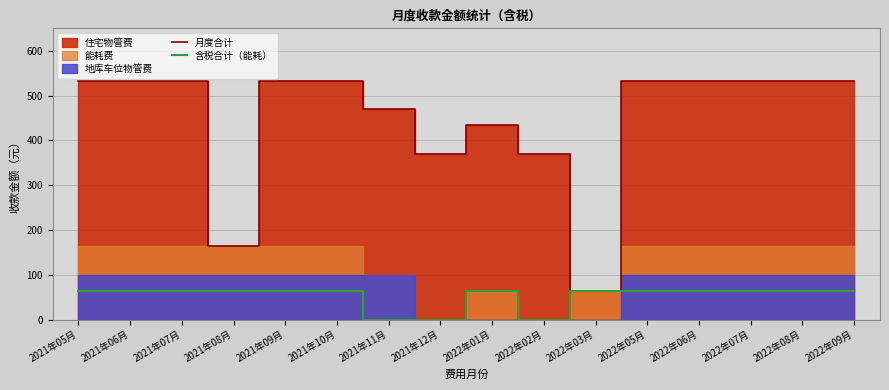

What is the minimum value for 月度合计?

63.7